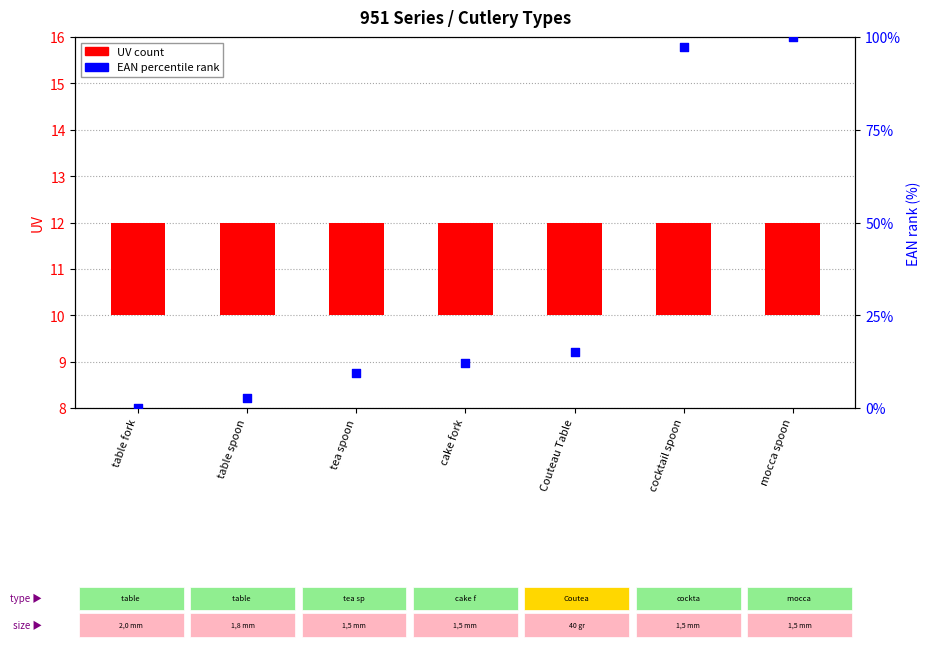

Which series has the widest spread of Y values?

EAN (normalized)